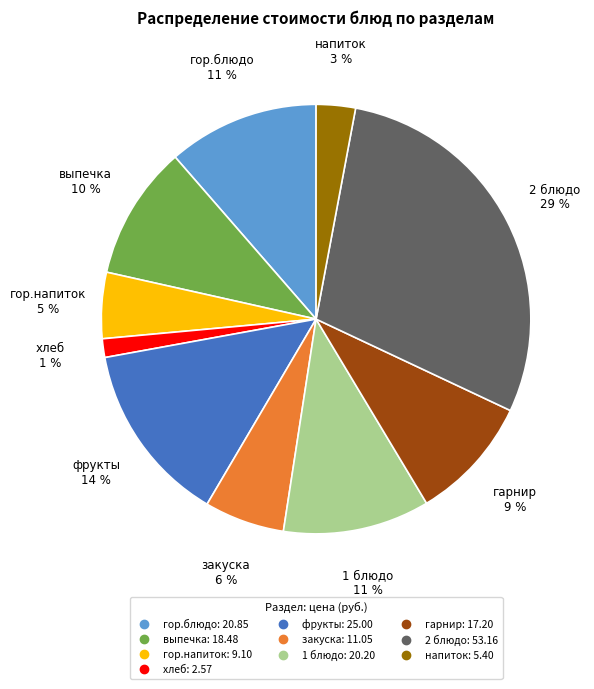

Does выпечка account for over 50% of the chart?

No